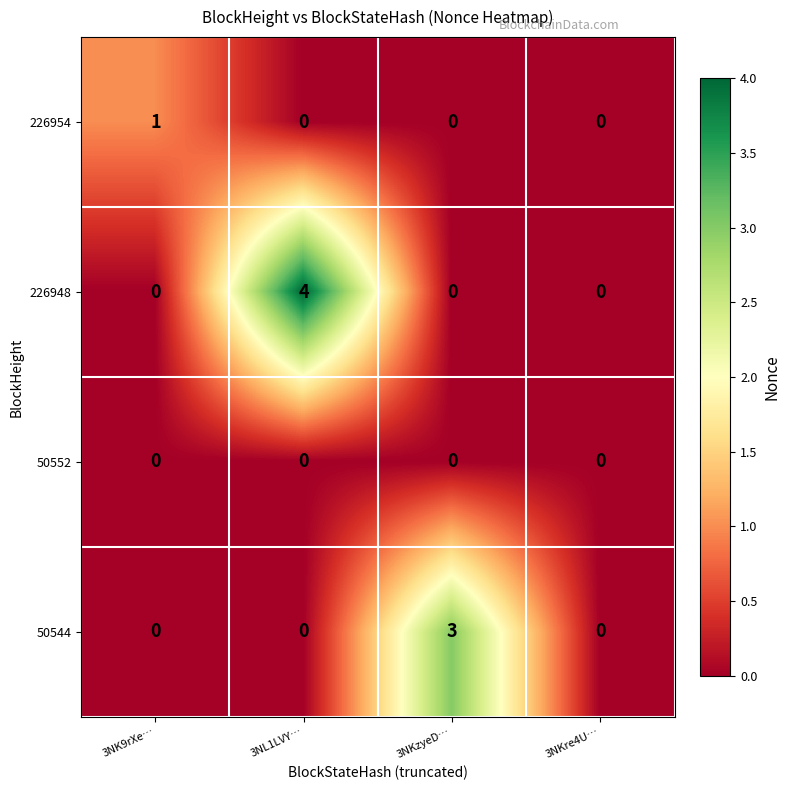

Between 3NL1LVY… and 3NKre4U…, which series saw the biggest shift?

226948